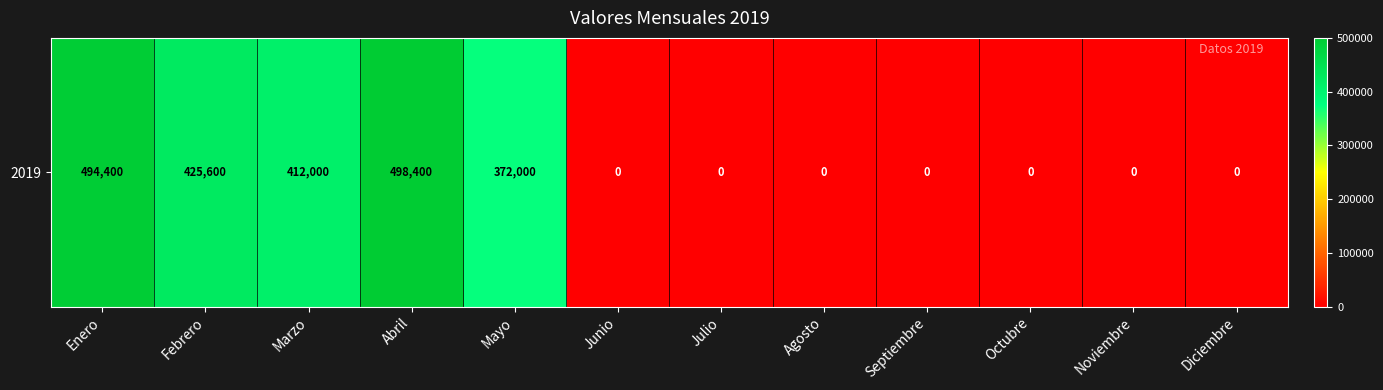

Between Enero and Agosto, which is larger?

Enero